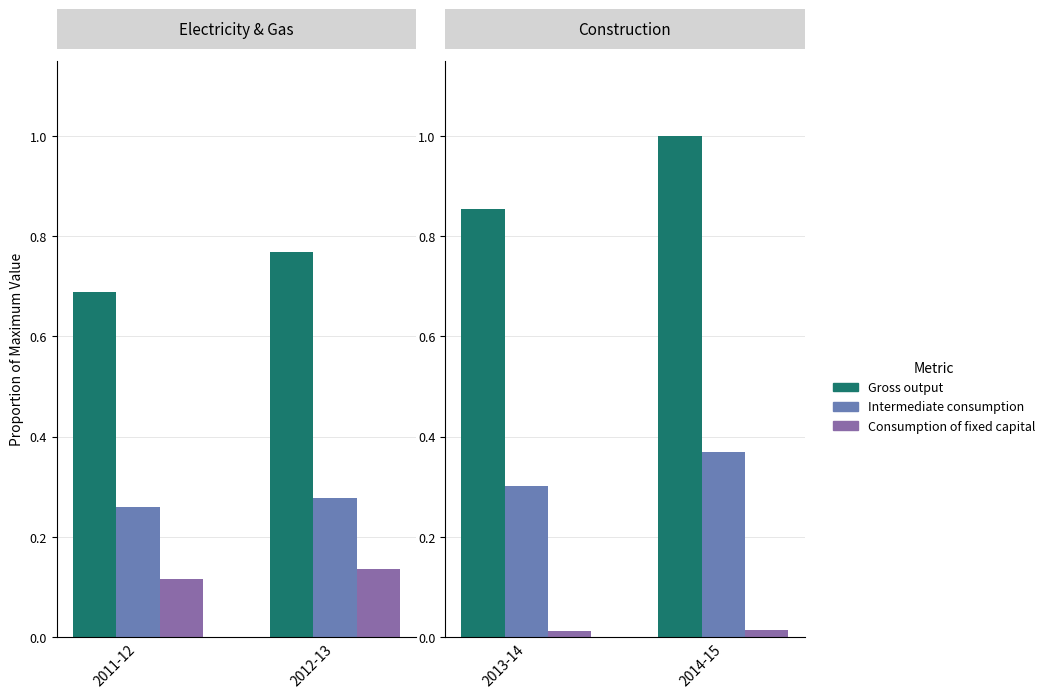

What position from the left is 2014-15?

2